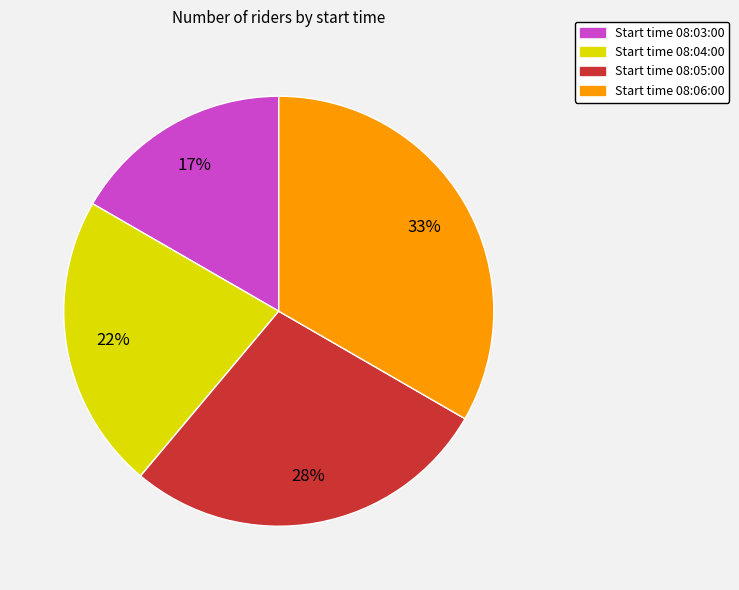

To the nearest percent, what is the average slice percentage?

25%